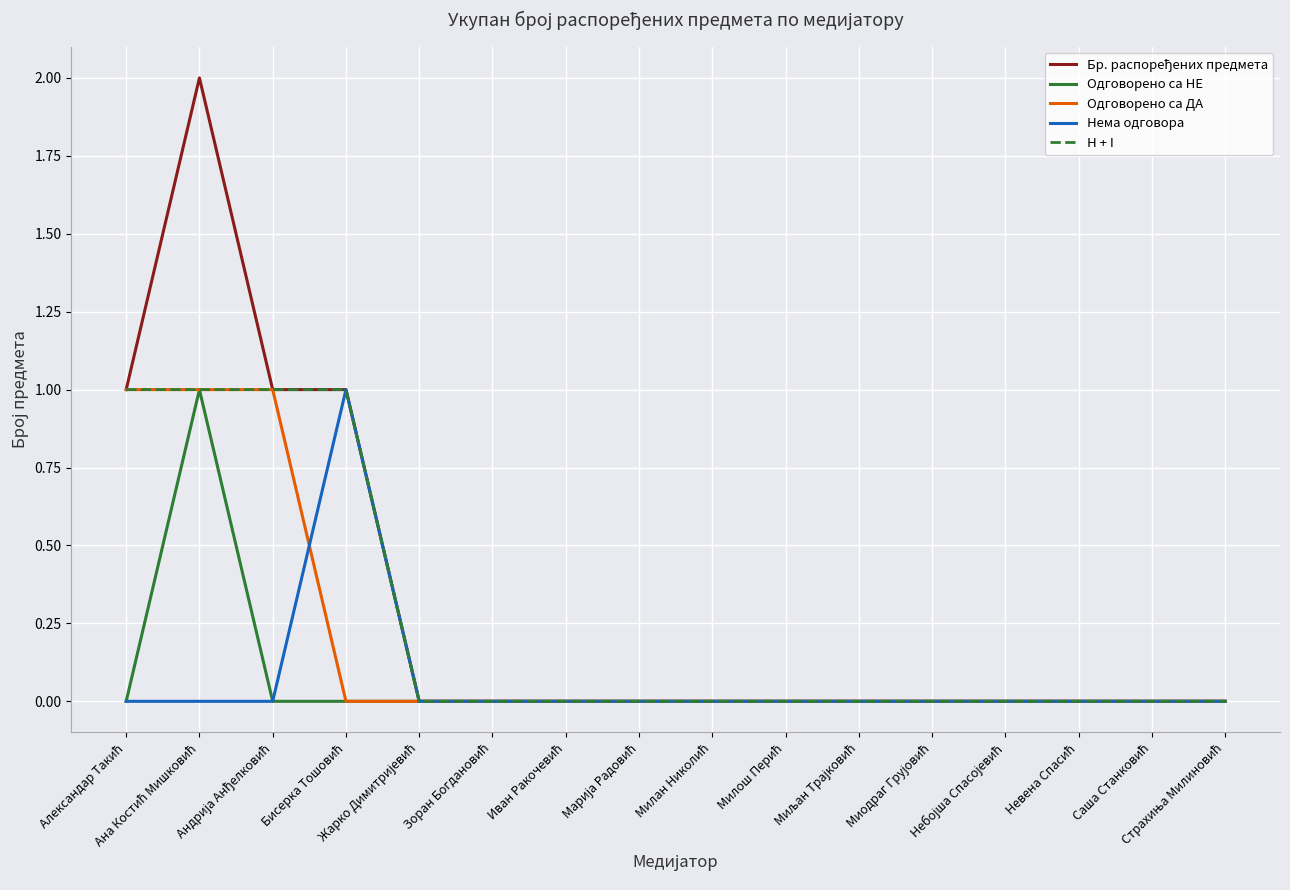

Does the chart have visible grid lines?

Yes